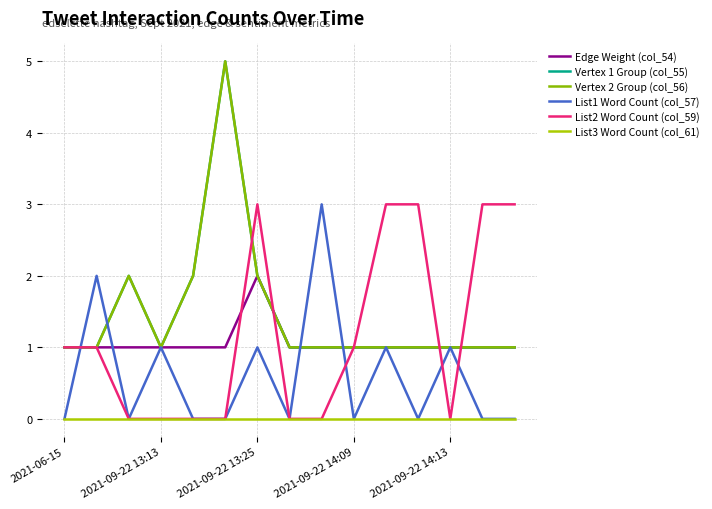

Is this an area chart (filled region under the line)?

No